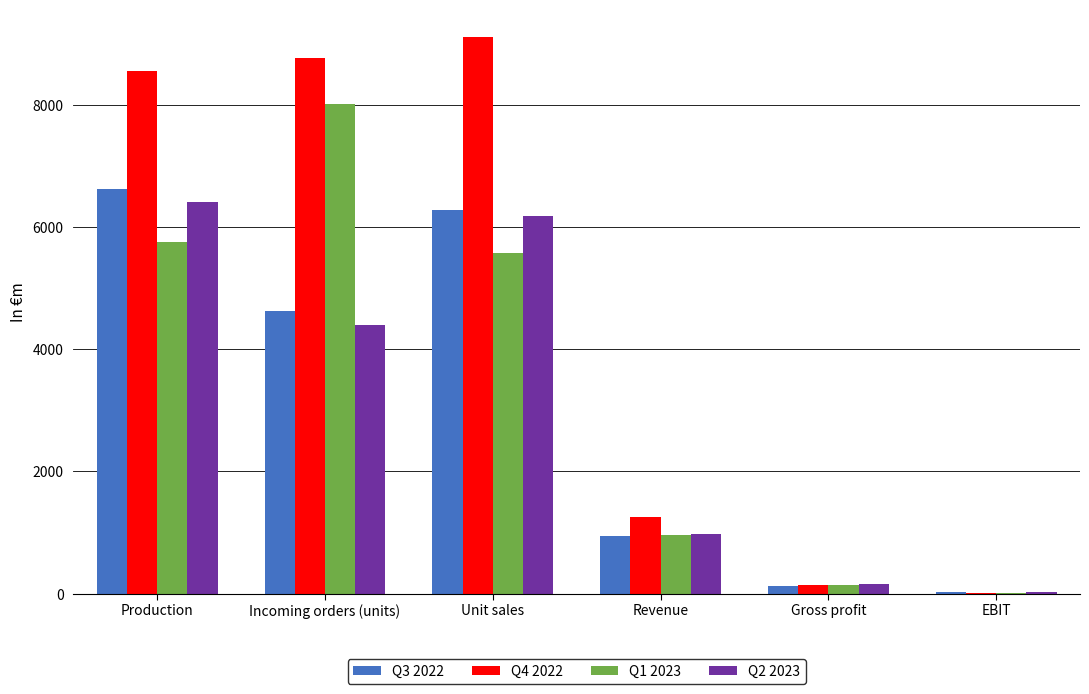

The value of Q3 2022 at Production is 10514. True or false?

False